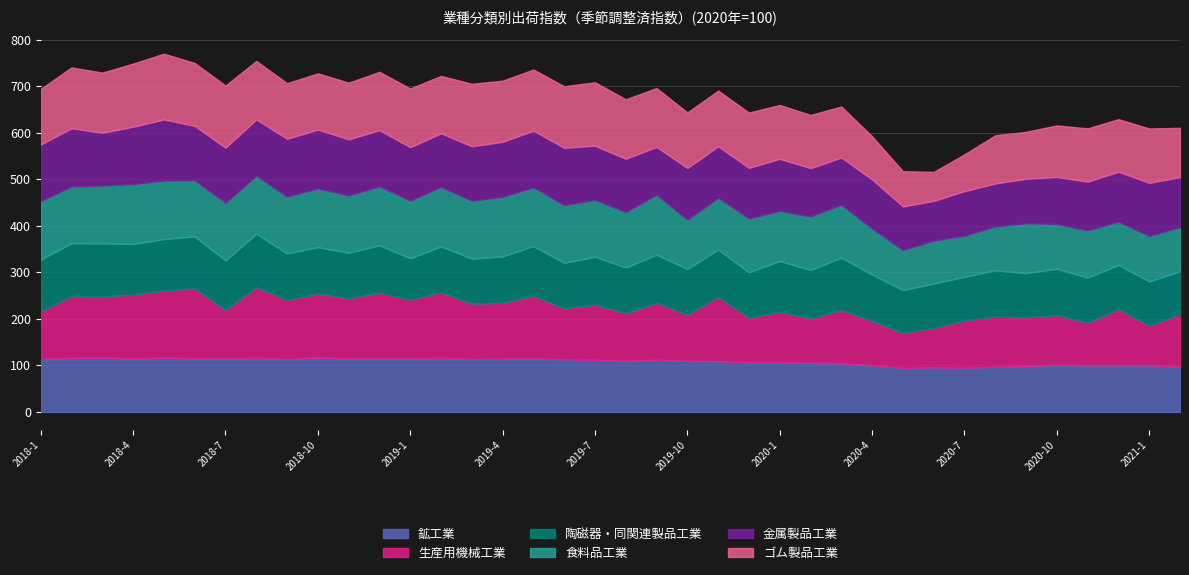

What is the label of the 36th point from the left?

2020-12